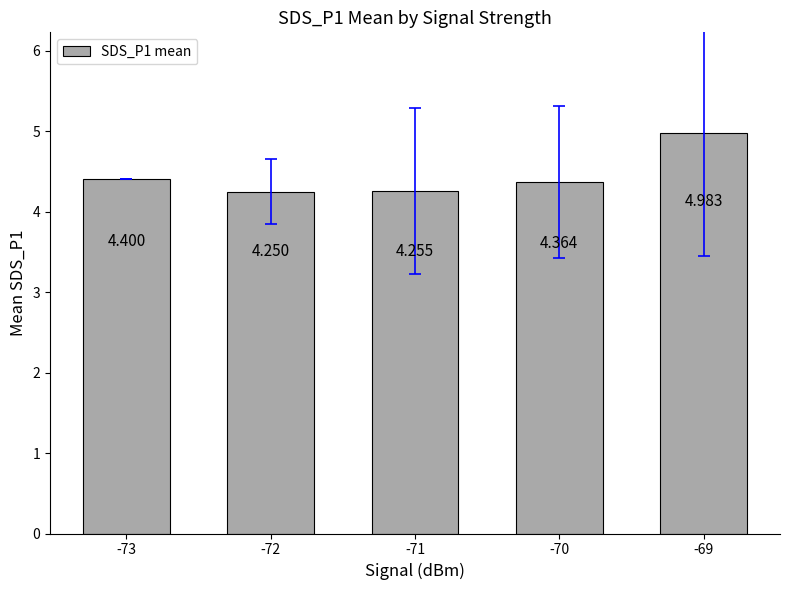

Which label corresponds to the largest value in the chart?

-69